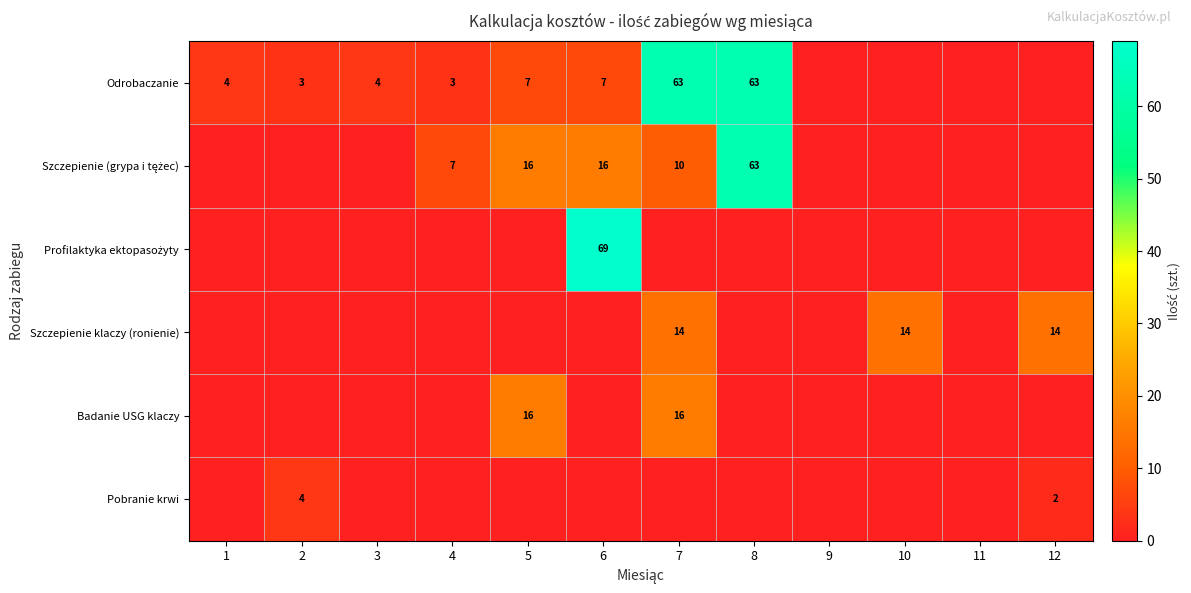

How many data points in Szczepienie klaczy (ronienie) are above 0?

3